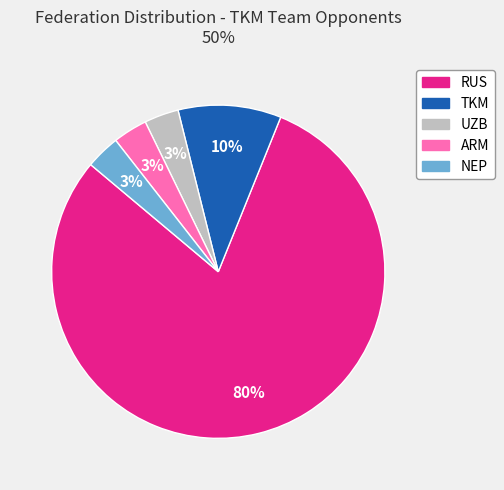

To the nearest percent, what percentage of the pie is TKM?

10%